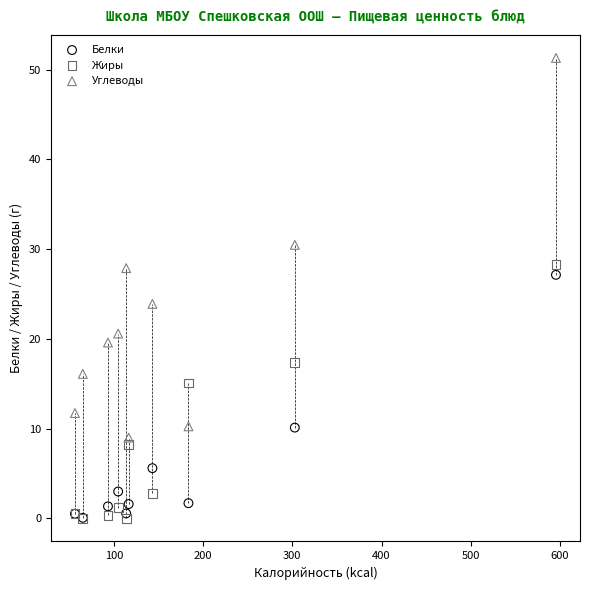

In the Жиры series, what Y value is closest to 14?

15.1